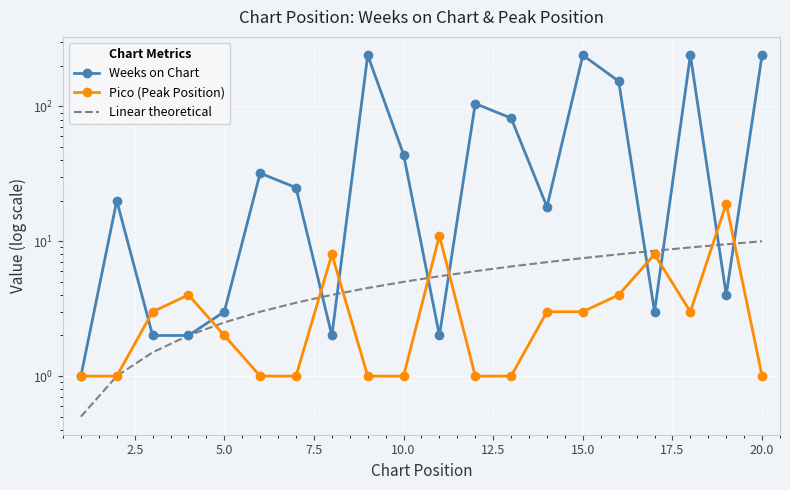

How many intersections are there between Weeks on Chart and Linear theoretical?

8